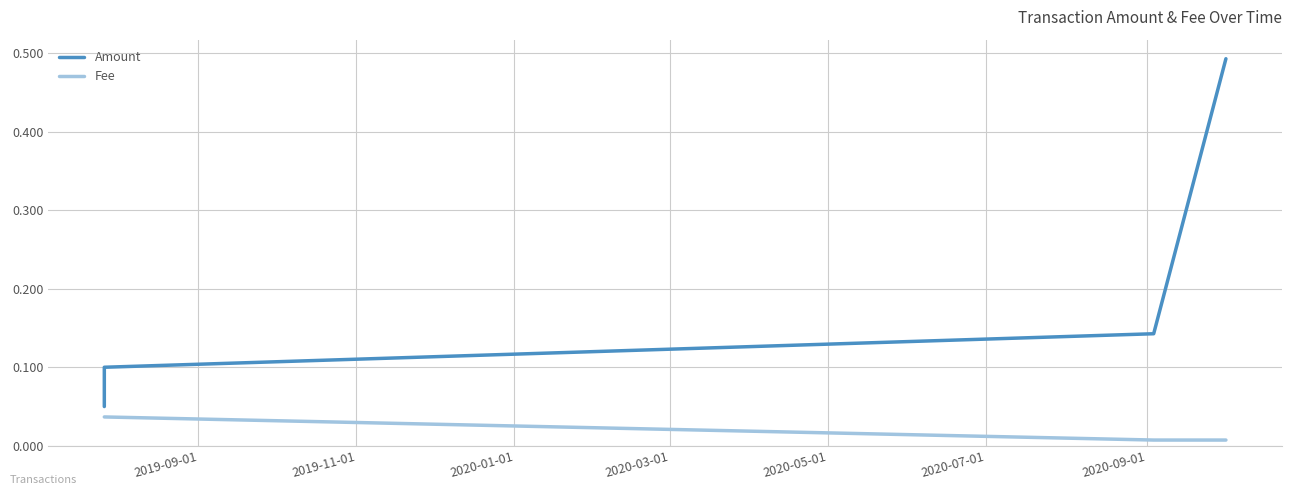

How many lines are shown in the chart?

2